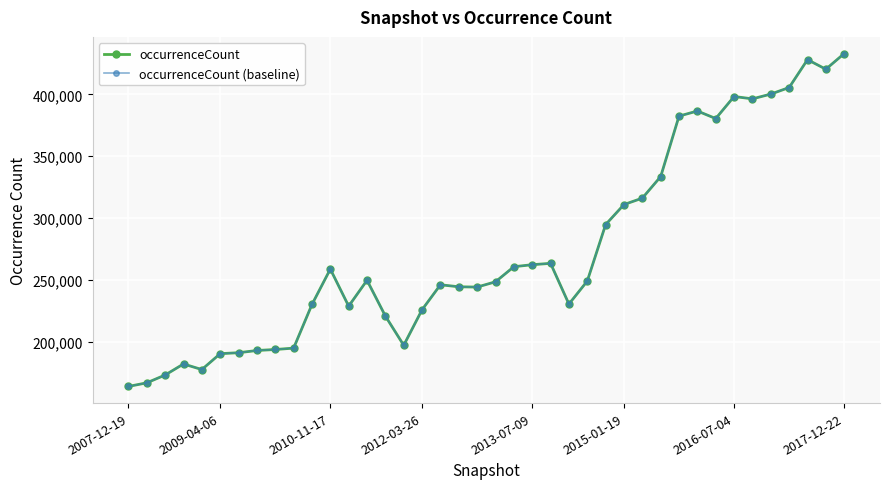

How many lines are shown in the chart?

2